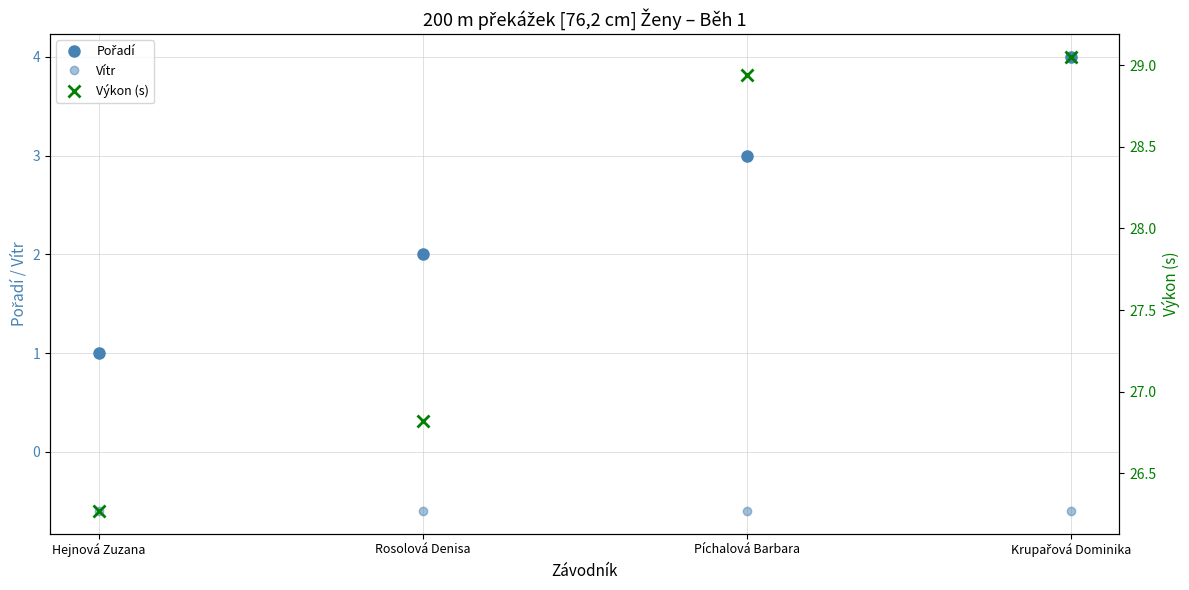

What is the sum of the Vítr values at Hejnová Zuzana and Píchalová Barbara?

-1.2